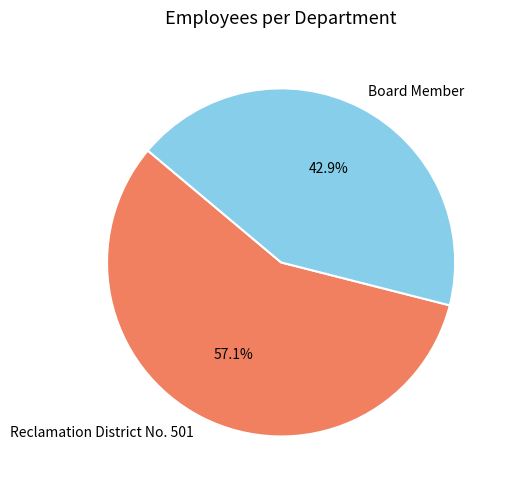

The Reclamation District No. 501 slice represents 57% of the pie. True or false?

True